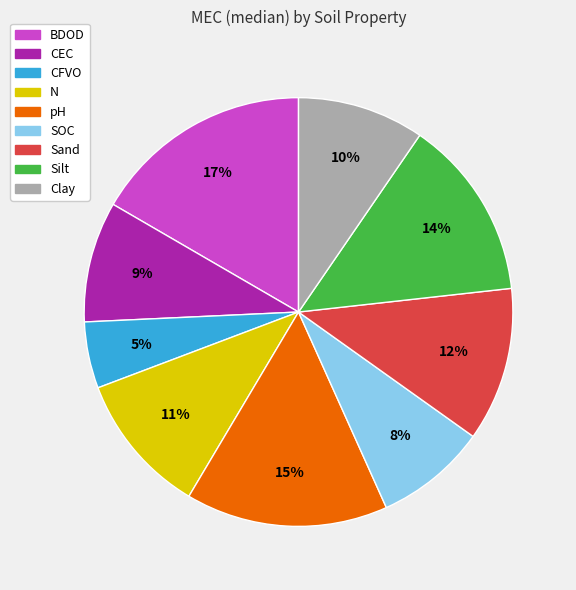

Does CEC account for over 50% of the chart?

No